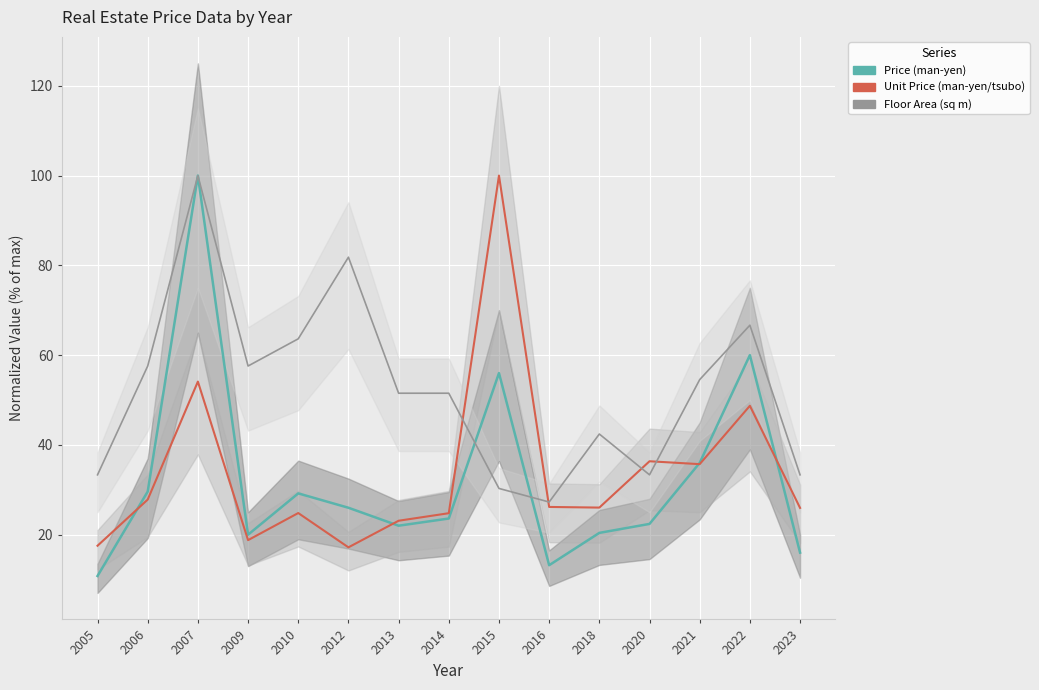

Reading left to right, transcribe all the data shown in this chart.

Price (man-yen): 2005=10.8	2006=29.6	2007=100.0	2009=20.0	2010=29.2	2012=26.0	2013=22.0	2014=23.6	2015=56.0	2016=13.2	2018=20.4	2020=22.4	2021=36.0	2022=60.0	2023=16.0
Unit Price (man-yen/tsubo): 2005=17.5	2006=27.8	2007=54.1	2009=18.8	2010=24.8	2012=17.2	2013=23.1	2014=24.8	2015=100.0	2016=26.2	2018=26.0	2020=36.4	2021=35.7	2022=48.7	2023=26.0
Floor Area (sq m): 2005=33.3	2006=57.6	2007=100.0	2009=57.6	2010=63.6	2012=81.8	2013=51.5	2014=51.5	2015=30.3	2016=27.3	2018=42.4	2020=33.3	2021=54.5	2022=66.7	2023=33.3